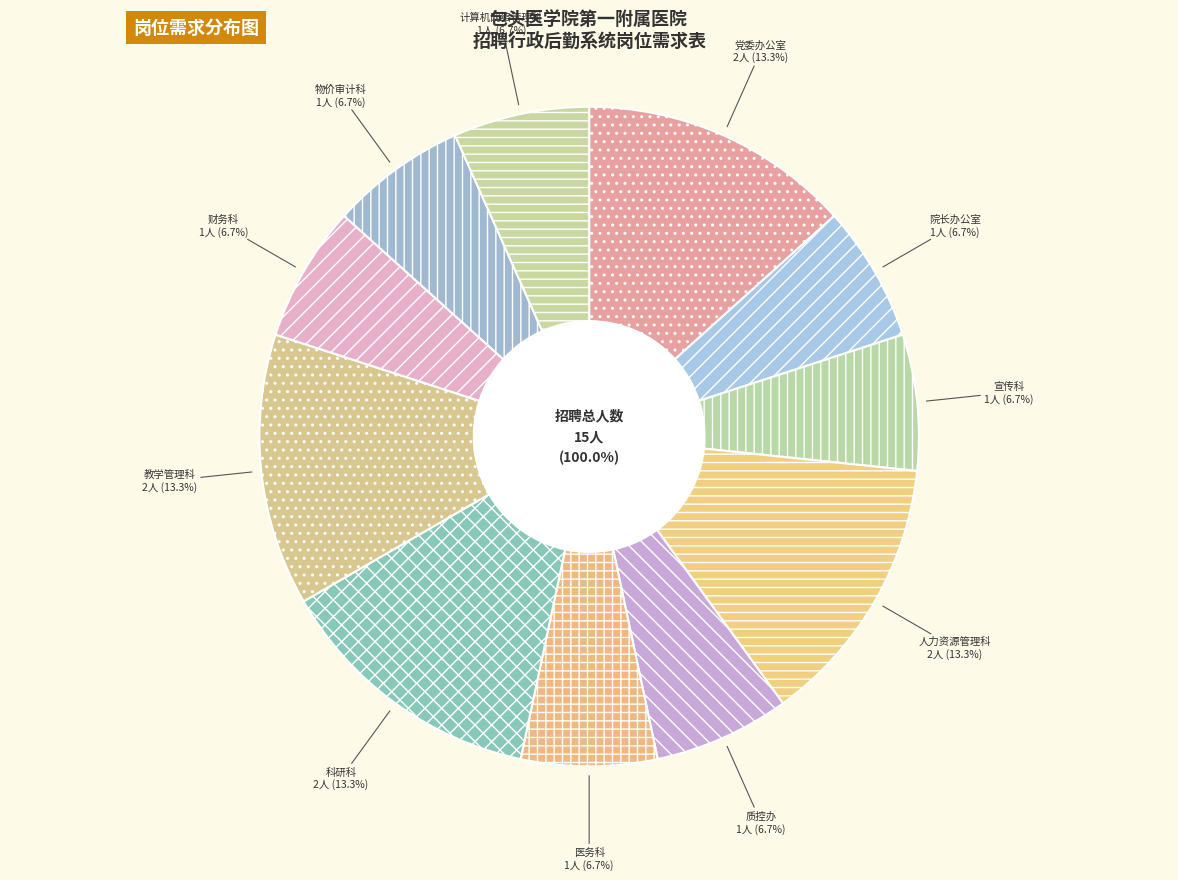

To the nearest percent, what is the combined percentage of 医务科 and 院长办公室?

13%